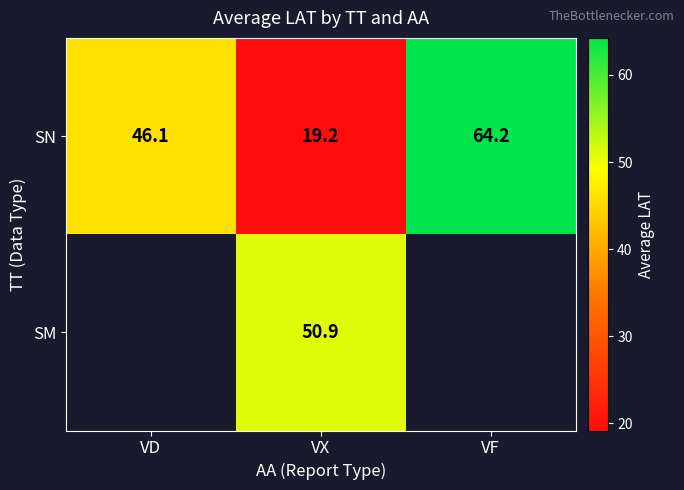

Which category has the lowest value in the SN series?

VX